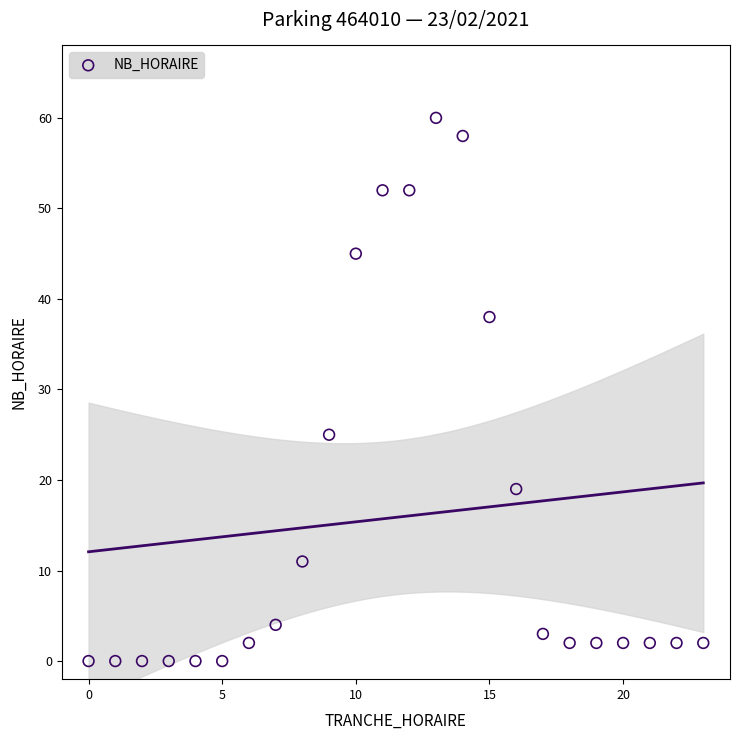

What is the range of X values (max minus min)?

23